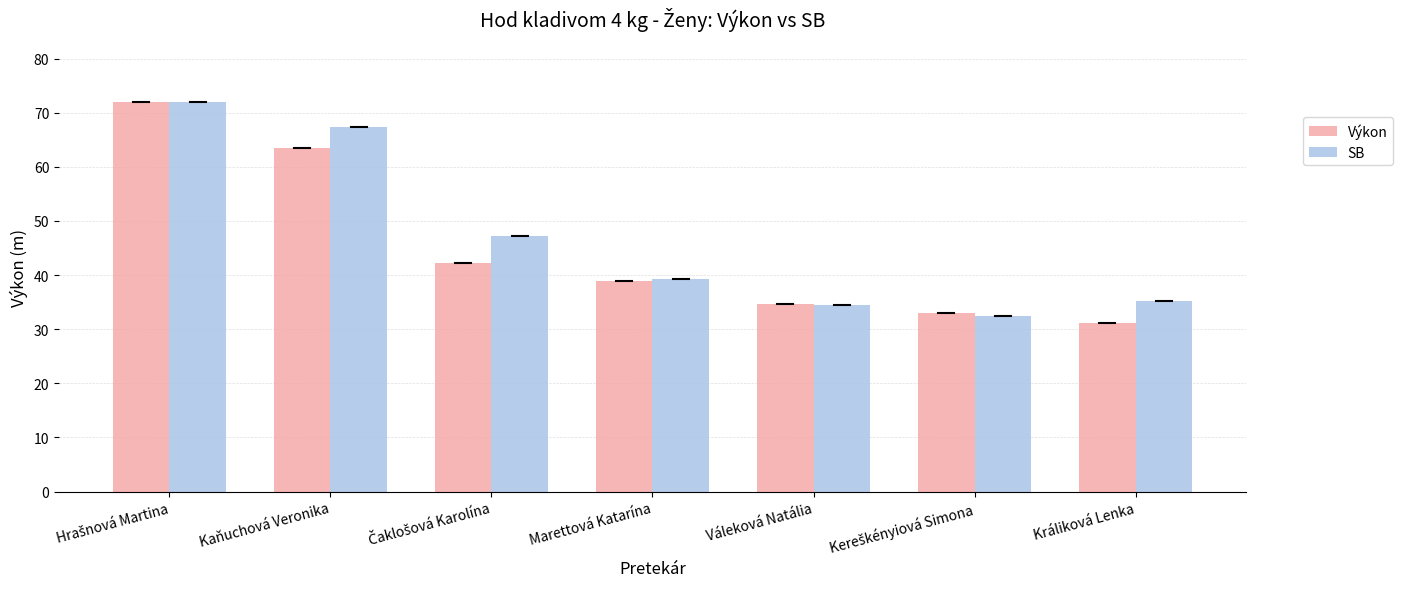

What is the difference between the Výkon values at Marettová Katarína and Králiková Lenka?

7.9